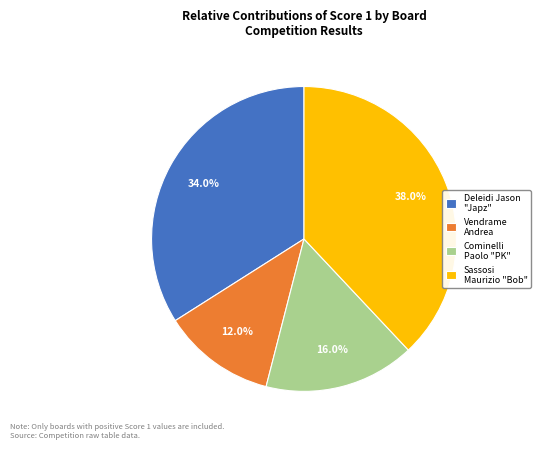

Between Vendrame Andrea and Cominelli Paolo "PK", which is larger?

Cominelli Paolo "PK"